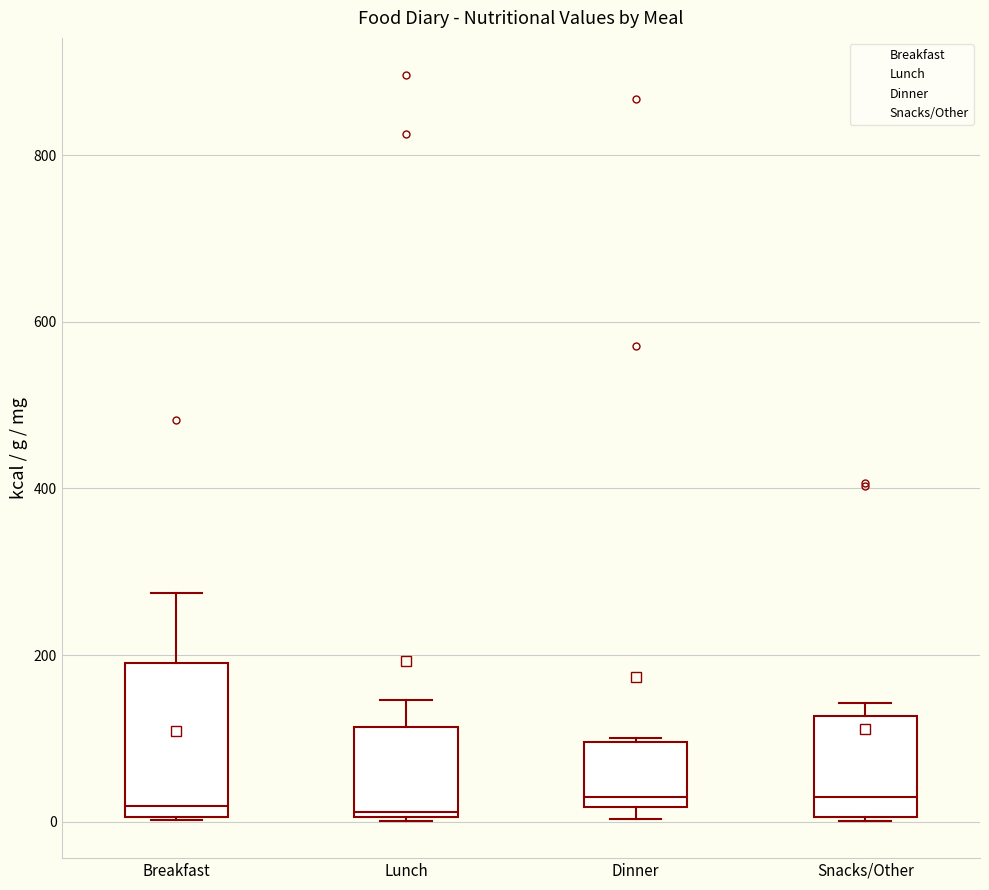

Reading left to right, read every box against the y-axis: the position of its median line, the range the box covers, and the ends of its whiskers. The values are not printed on the chart, so give them approximately, as read against the axis.

Breakfast: median 20, box 0 to 200, whiskers 0 to 280
Lunch: median 20, box 0 to 120, whiskers 0 to 140
Dinner: median 20 (just above the box's lower edge), box 20 to 100, whiskers 0 to 100
Snacks/Other: median 20, box 0 to 120, whiskers 0 to 140